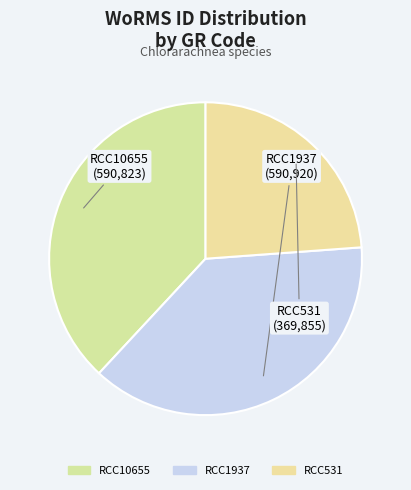

Count the number of slices in the pie.

3